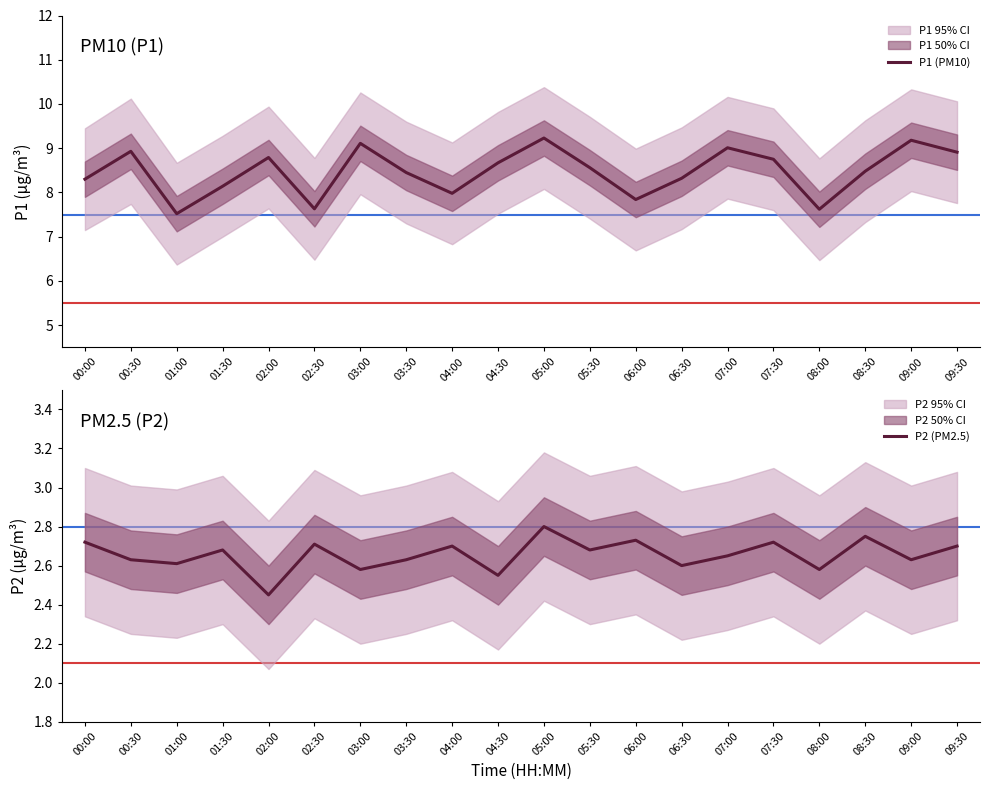

At which category does P2 (PM2.5) reach its first local valley?

01:00